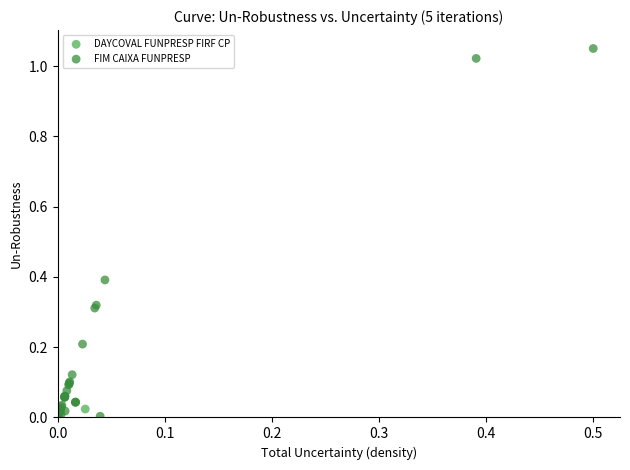

What are all the series names shown in the legend?

DAYCOVAL FUNPRESP FIRF CP, FIM CAIXA FUNPRESP